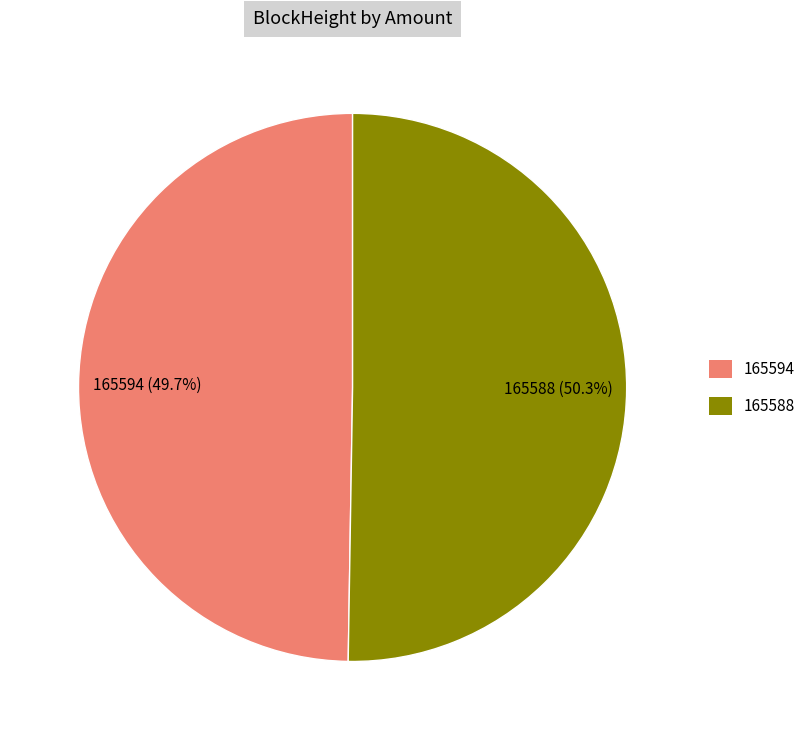

Rank the categories by value from lowest to highest.

165594, 165588